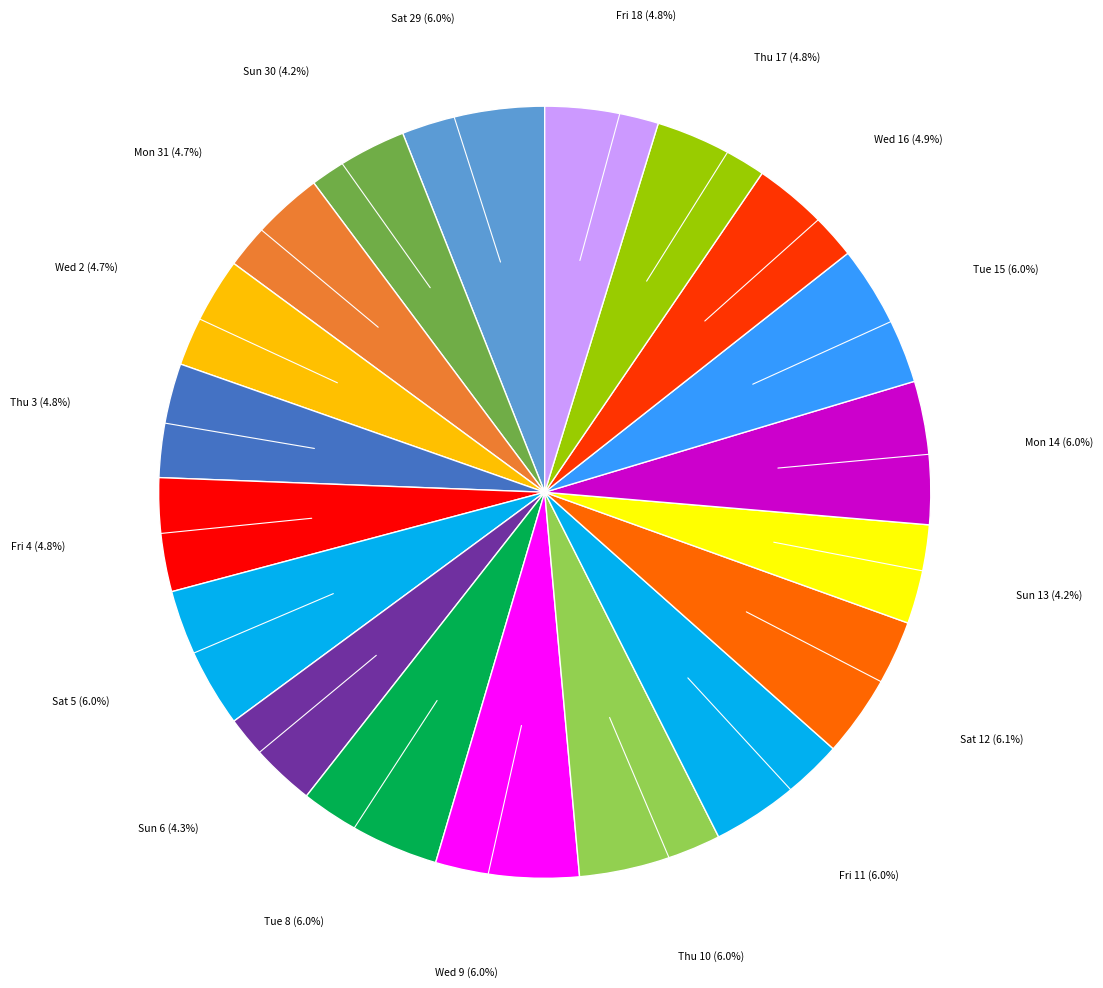

How many slices are in this pie chart?

19